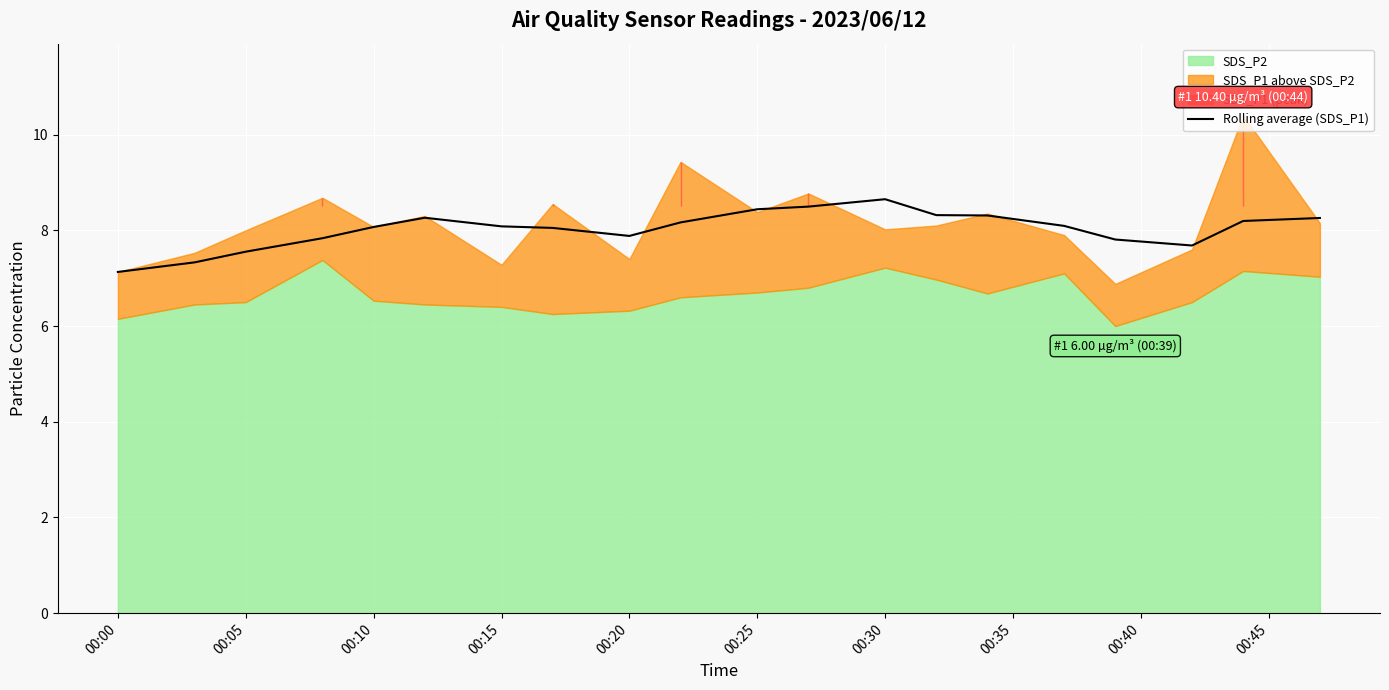

What is the lowest value of the Rolling average (SDS_P1) series?

7.1